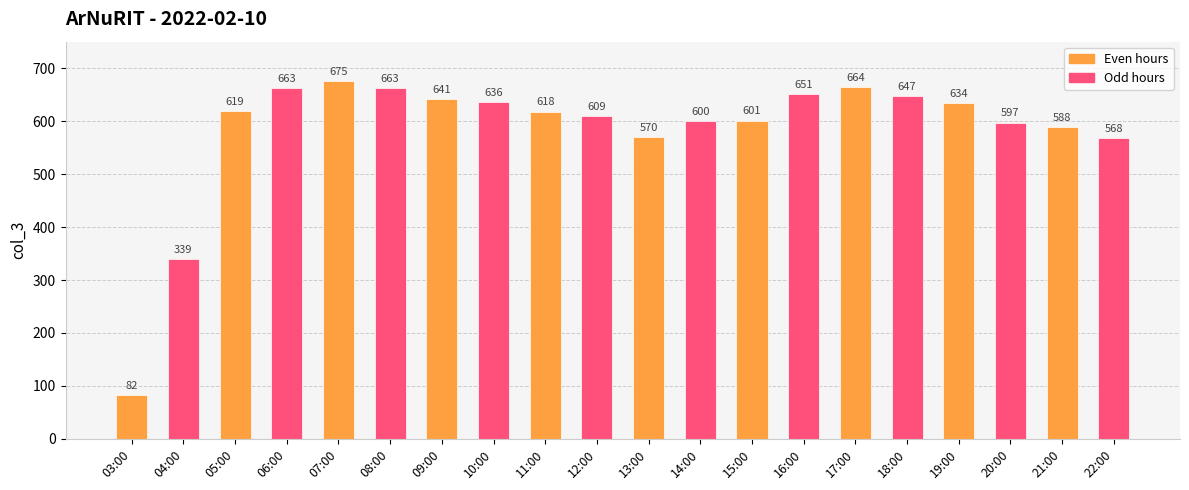

What is the label of the 4th bar from the left?

06:00